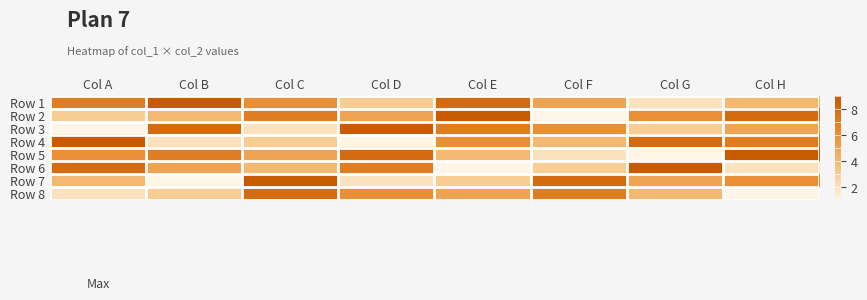

How many distinct data groups are displayed?

8